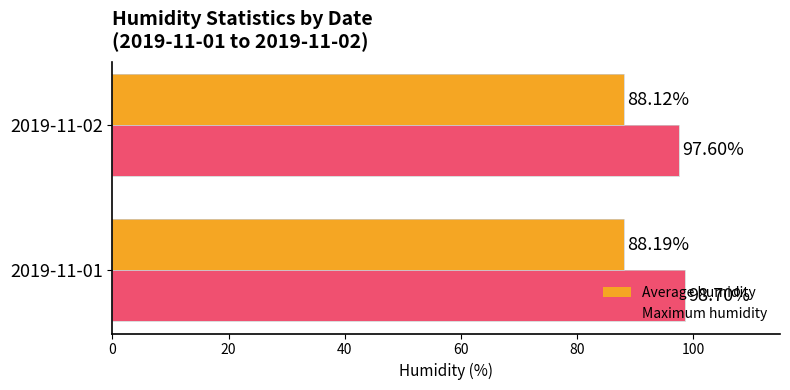

What is the average value of the Average humidity series?

88.2